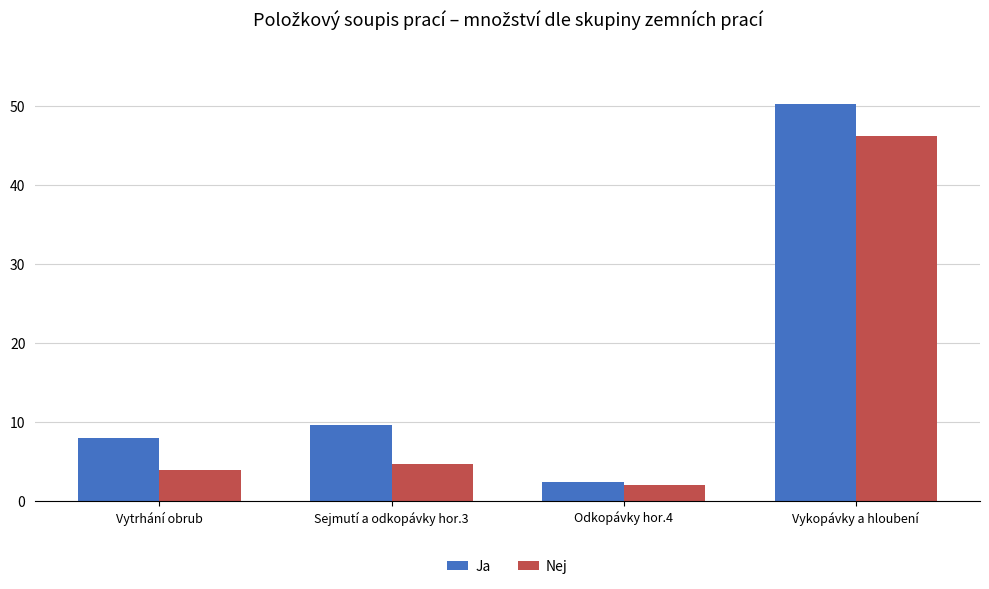

Read the Nej value at Vykopávky a hloubení.

46.2